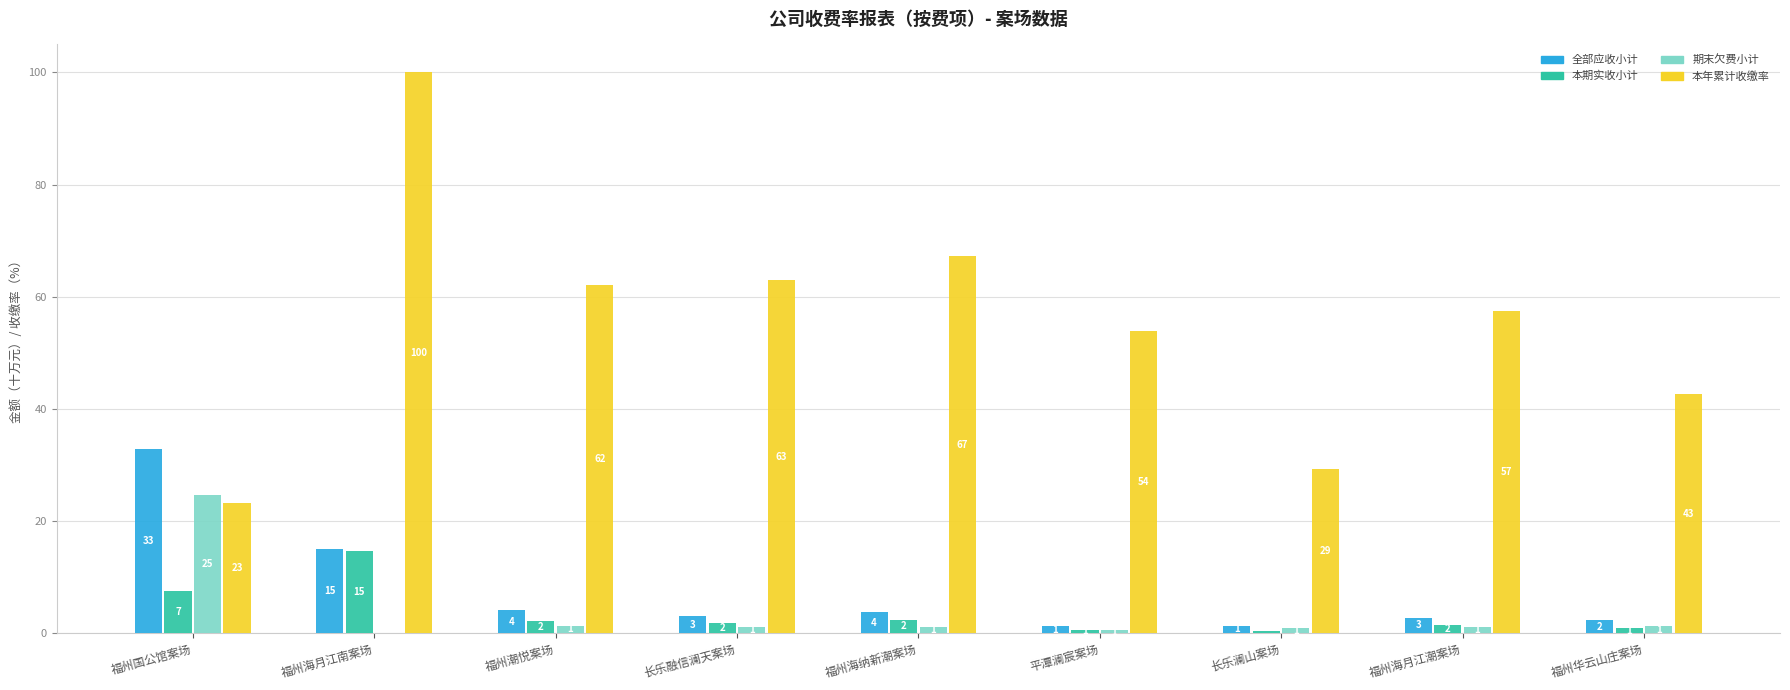

Which label corresponds to the largest value in the chart?

福州海月江南案场